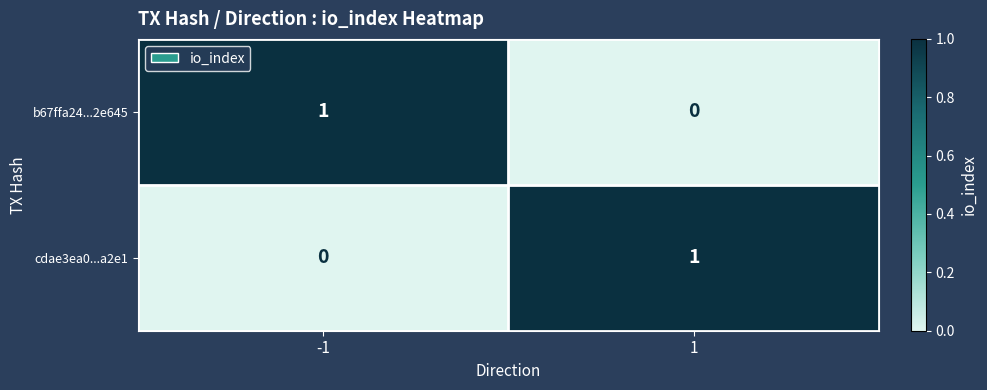

Is the value of b67ffa24...2e645 at 1 greater than the value of cdae3ea0...a2e1 at 1?

No